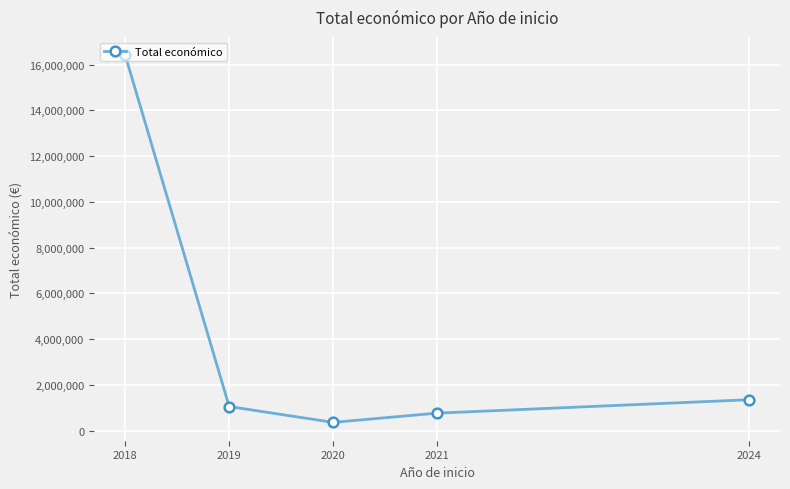

Rank the categories by value from lowest to highest.

2020, 2021, 2019, 2024, 2018